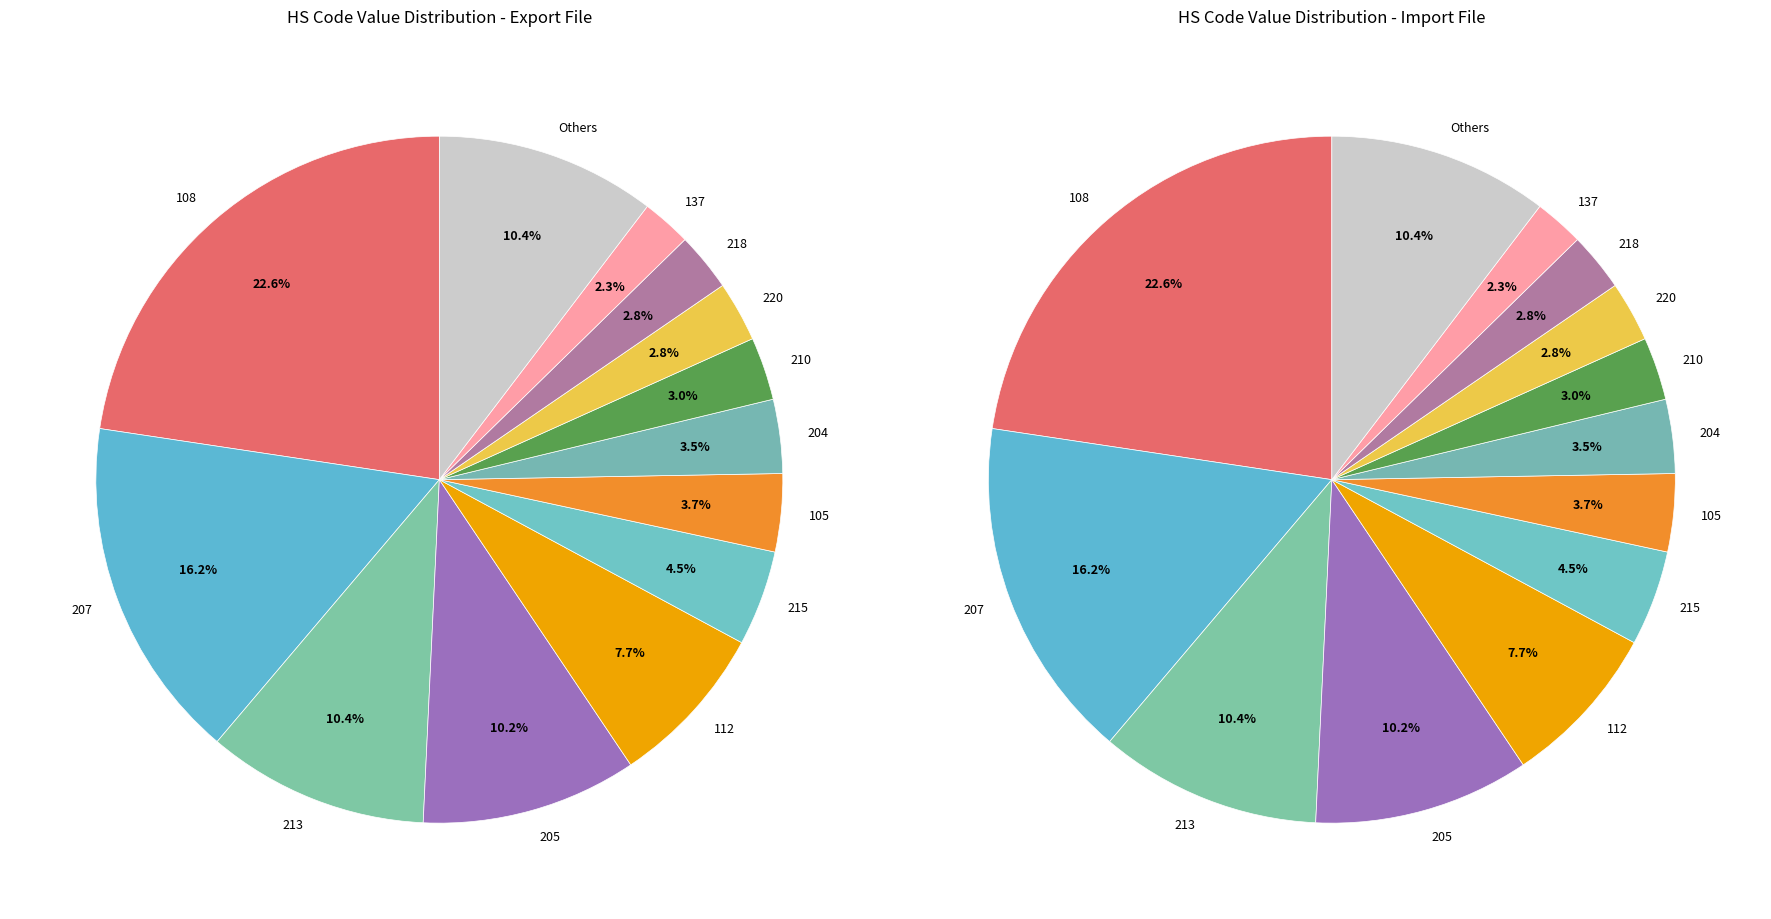

What percentage is the 105 slice, to the nearest percent?

4%